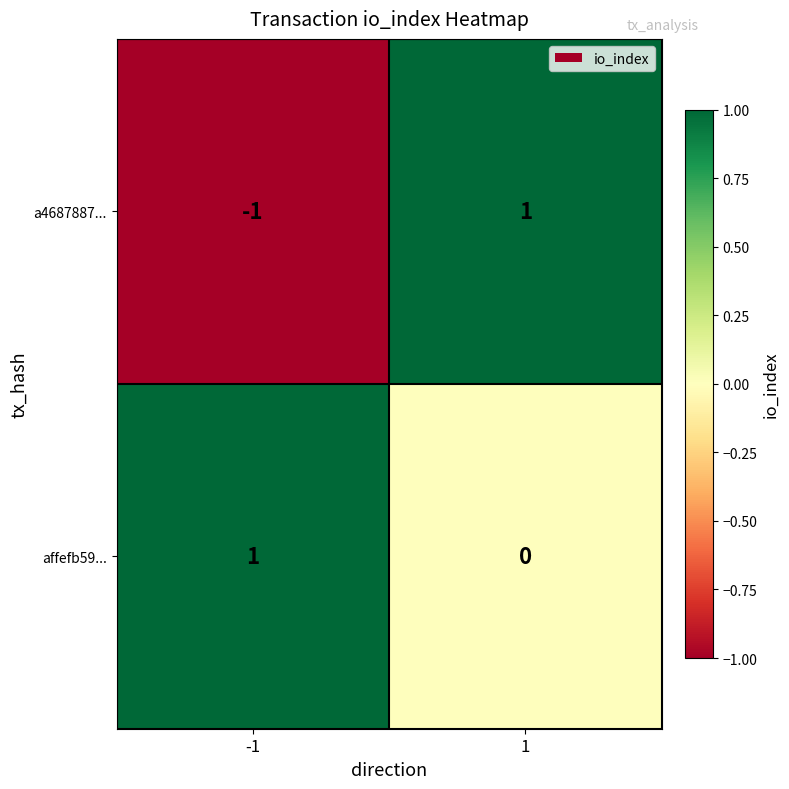

Rank the series at -1 from lowest to highest value.

a4687887..., affefb59...